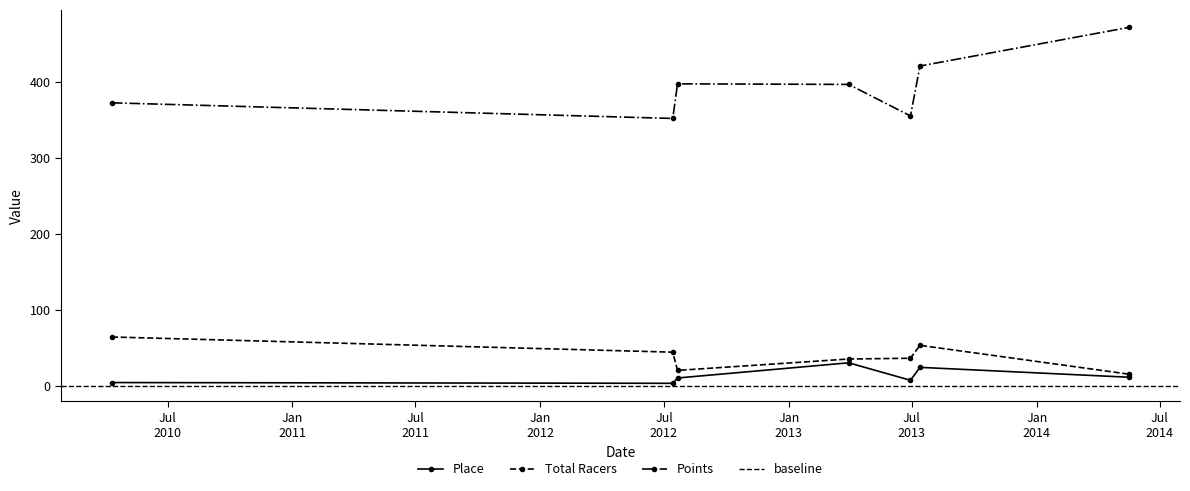

Between 2013-03-30 and 2014-05-17, which is larger?

2013-03-30